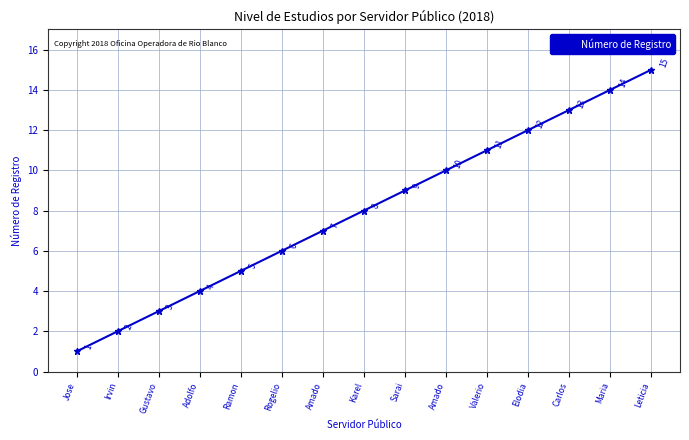

Where does the data first go above 8?

Sarai